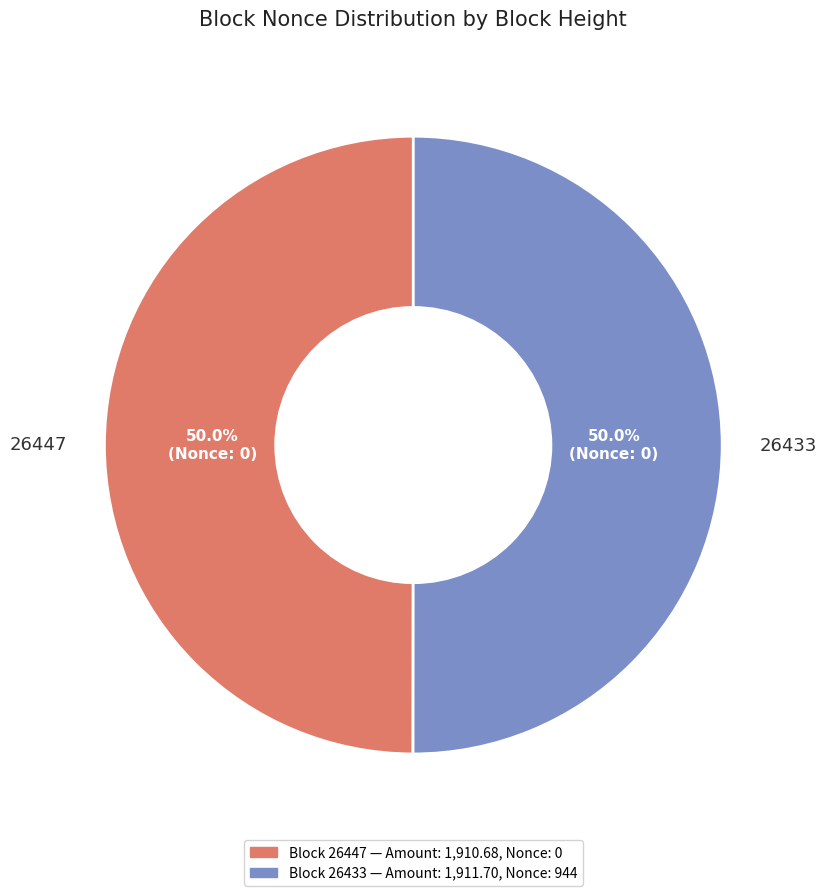

What percentage is the 26433 slice, to the nearest percent?

50%